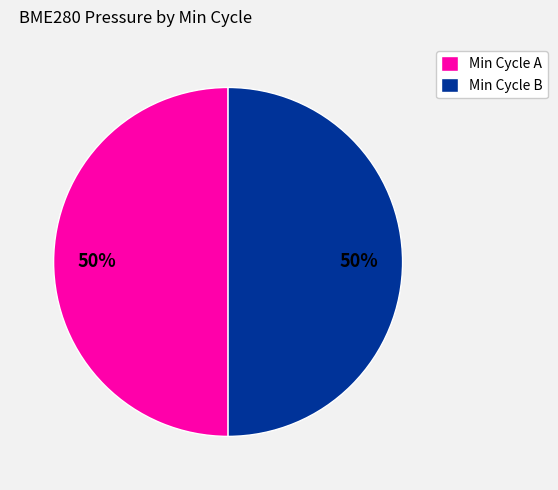

Is it true that Min Cycle B is 50% of the pie?

True